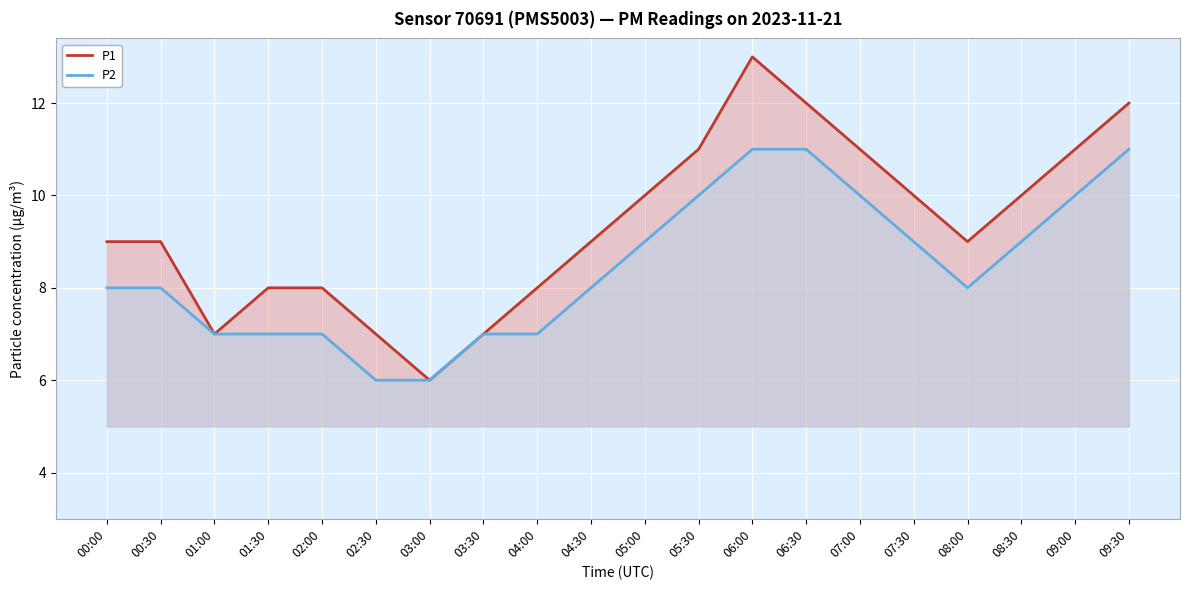

Count the P2 values in the range 7 to 10.

15